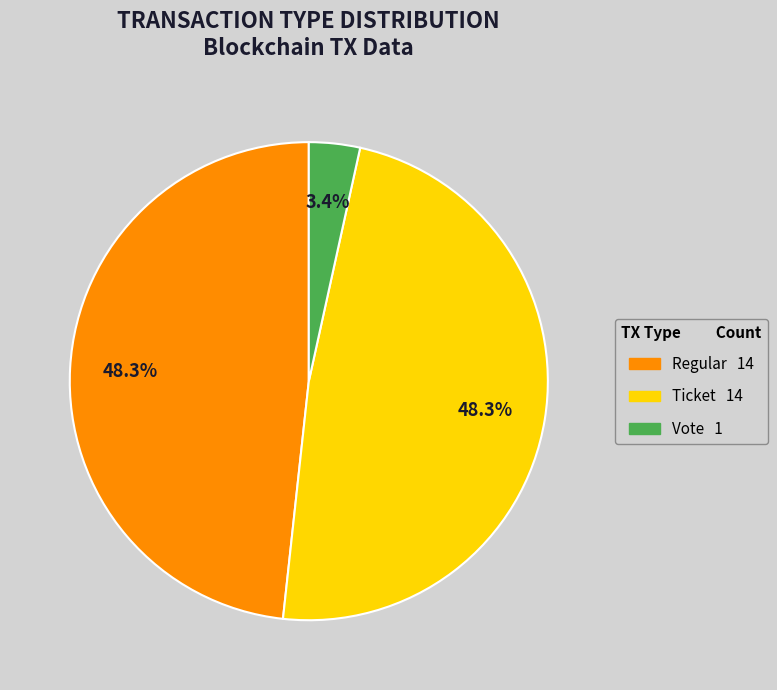

Does any single category account for the majority?

No